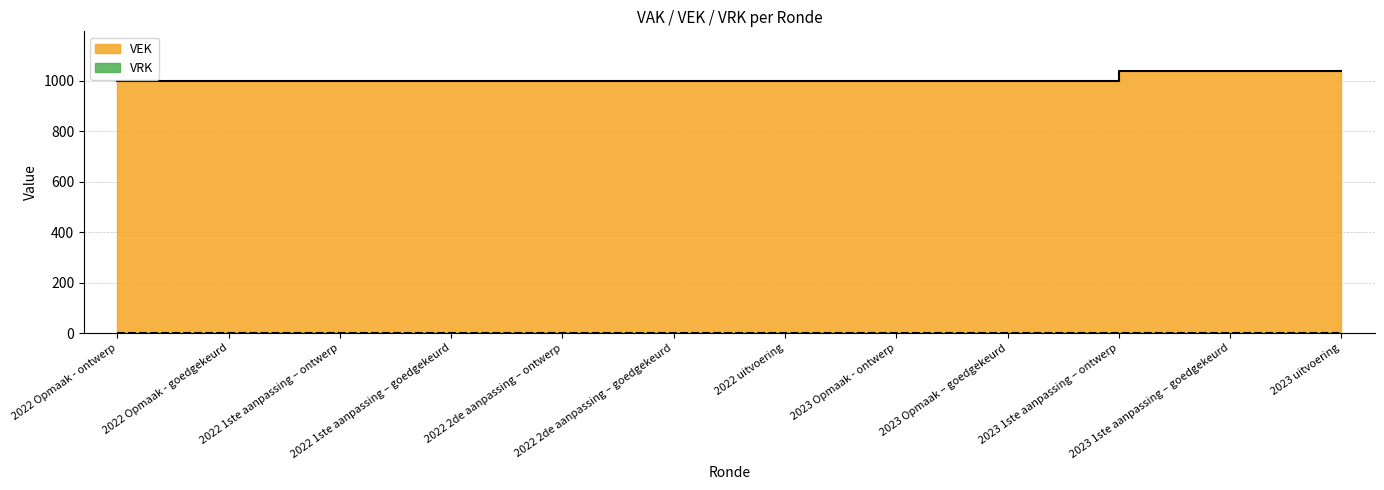

What is the label of the 10th point from the right?

2022 1ste aanpassing – ontwerp